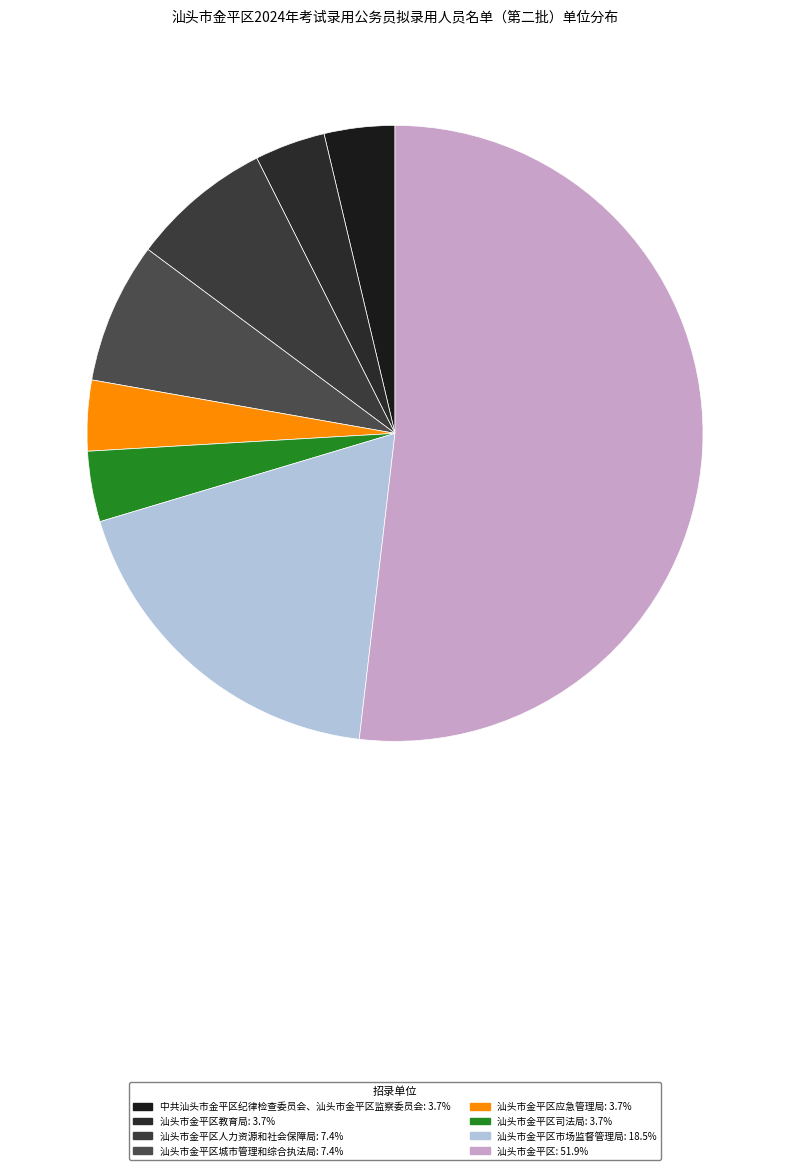

How many segments does this pie chart have?

8